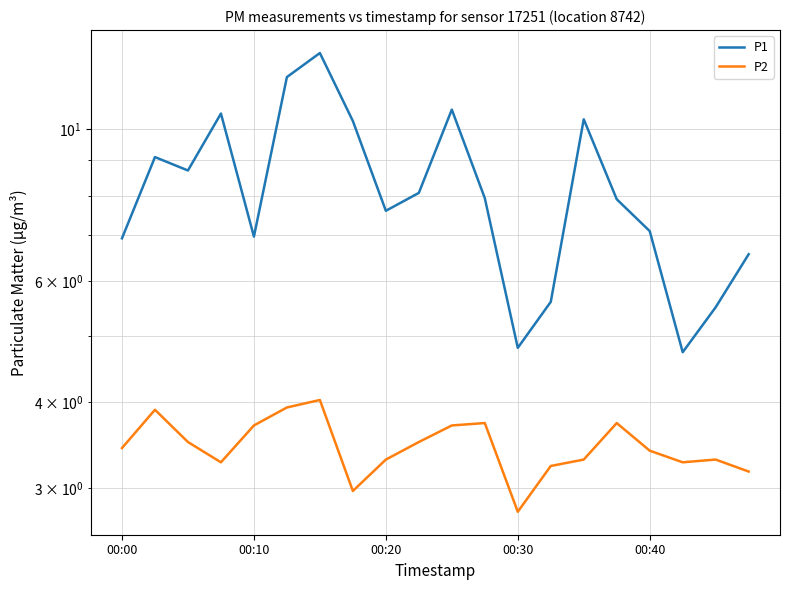

Reading left to right, what are all the values shown in this chart?

P1: 6.9	9.1	8.7	10.5	7.0	11.9	12.9	10.3	7.6	8.1	10.7	7.9	4.8	5.6	10.3	7.9	7.1	4.7	5.5	6.6
P2: 3.4	3.9	3.5	3.3	3.7	3.9	4.0	3.0	3.3	3.5	3.7	3.7	2.8	3.2	3.3	3.7	3.4	3.3	3.3	3.2